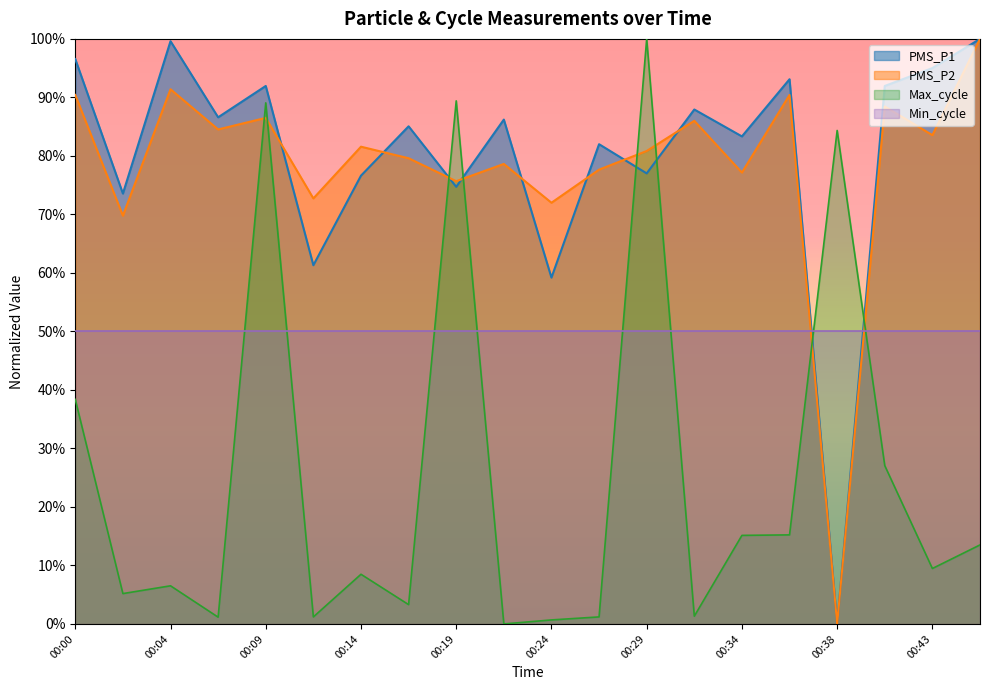

Which has a higher value, 00:29 or 00:24?

00:29